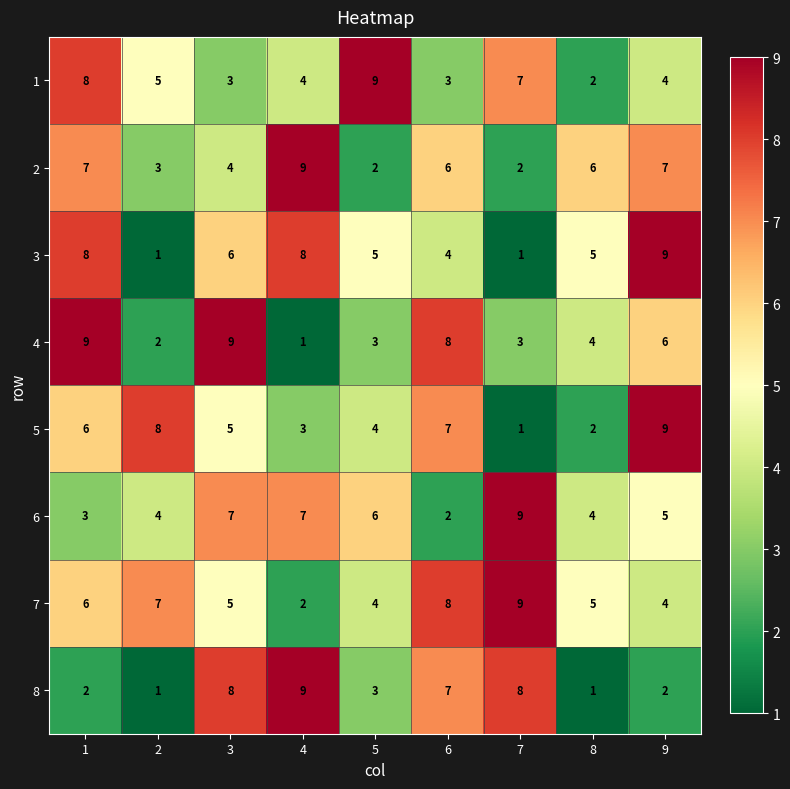

What is the highest value of the 2 series?

9